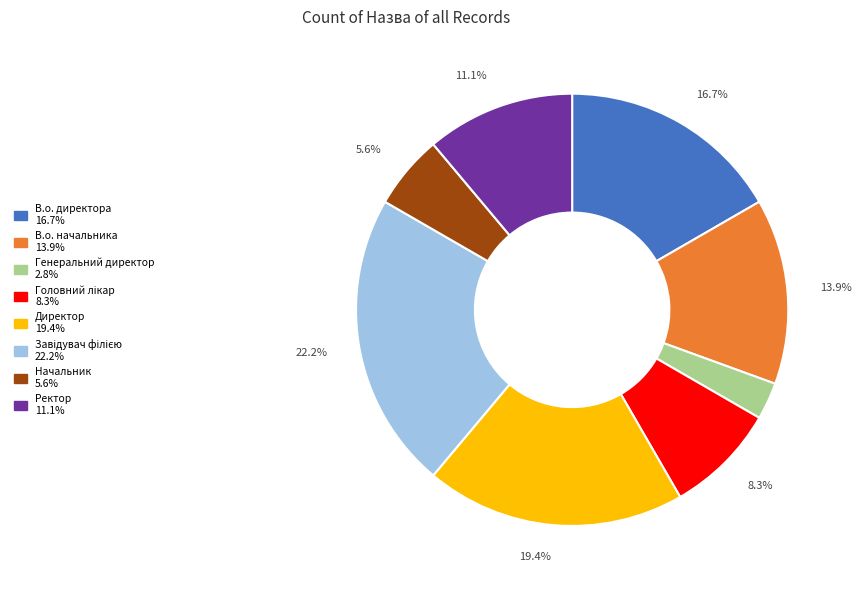

What is the ratio of the value at Ректор to the value at Генеральний директор?

4.0